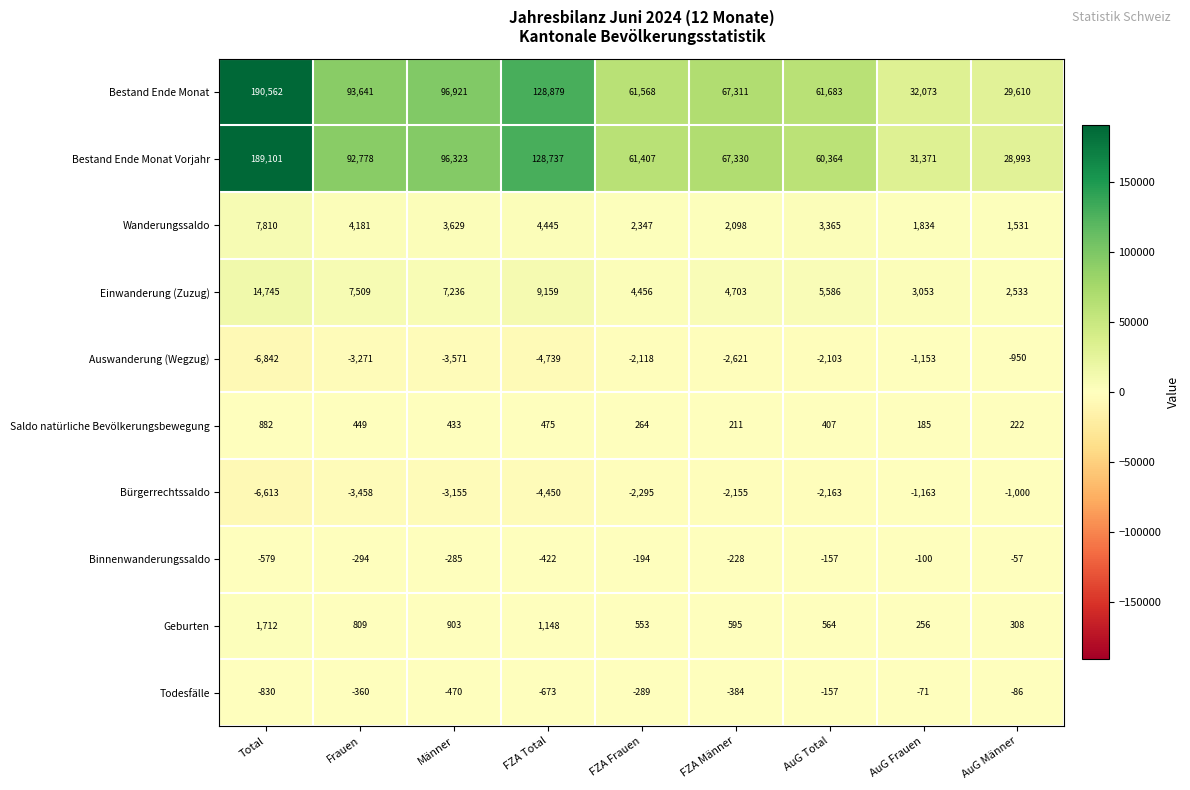

What is the highest value of the Bürgerrechtssaldo series?

-1000